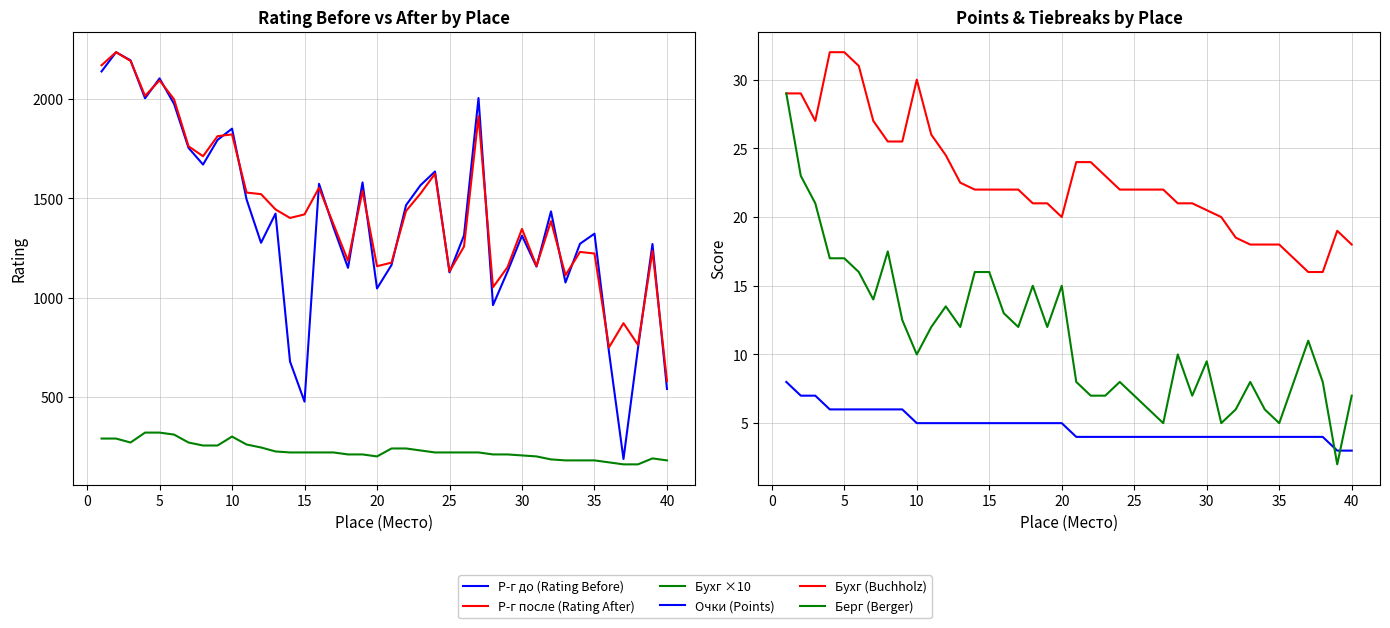

True or false: Бухг (Buchholz) and Р-г после (Rating After) intersect in this chart.

False